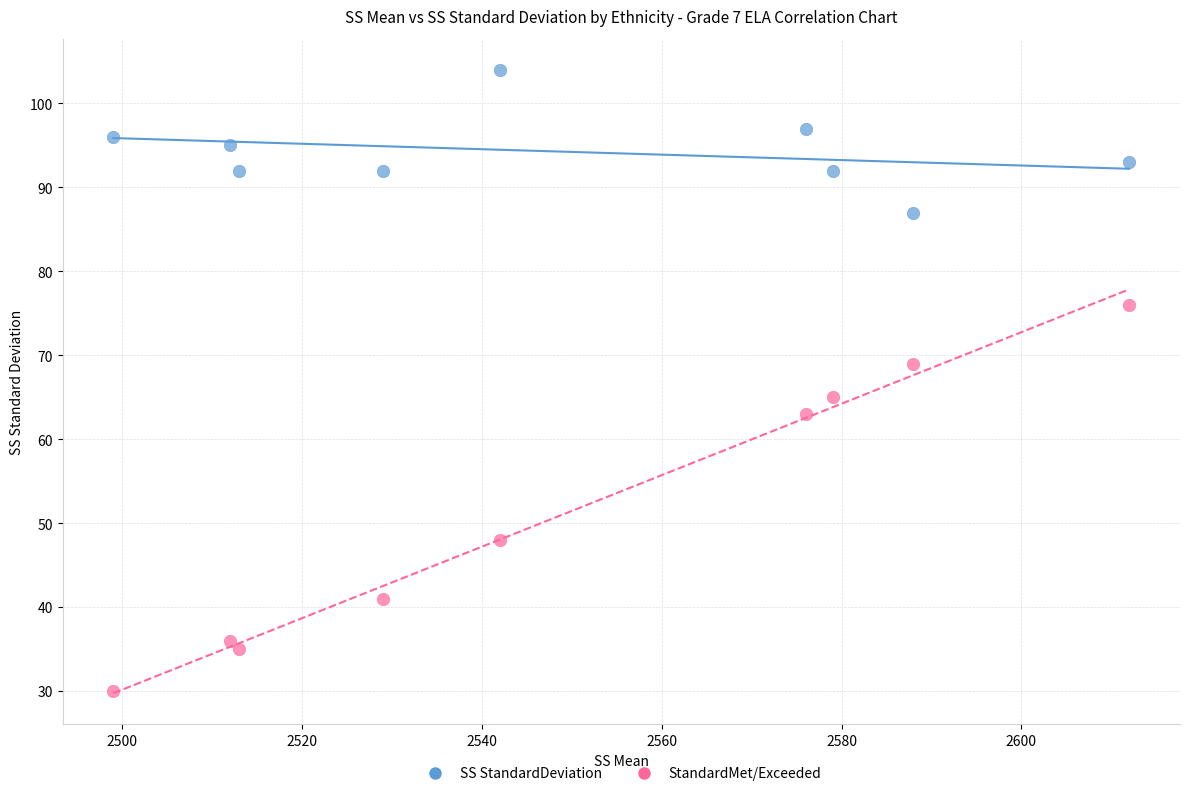

Which series contains the highest Y value?

SS StandardDeviation